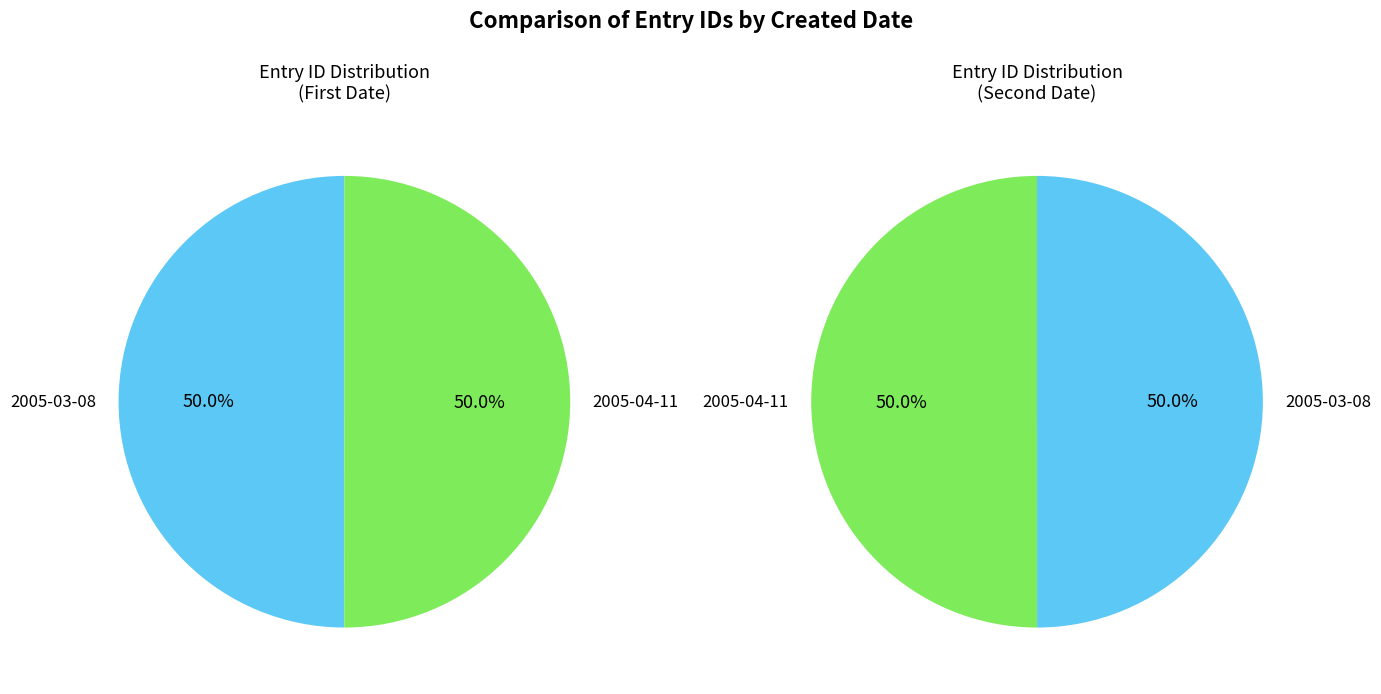

Rank the categories by value from lowest to highest.

2005-03-08, 2005-04-11